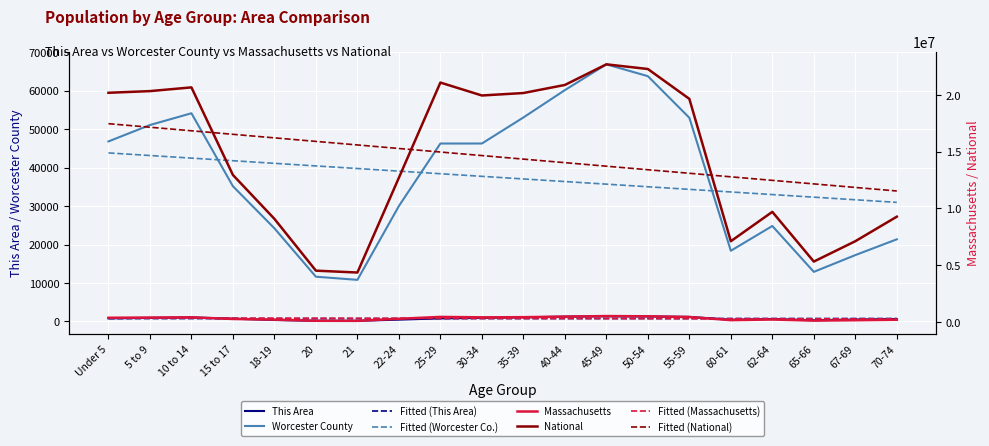

What is the difference between the second highest and second lowest values in the Worcester County series?

52187